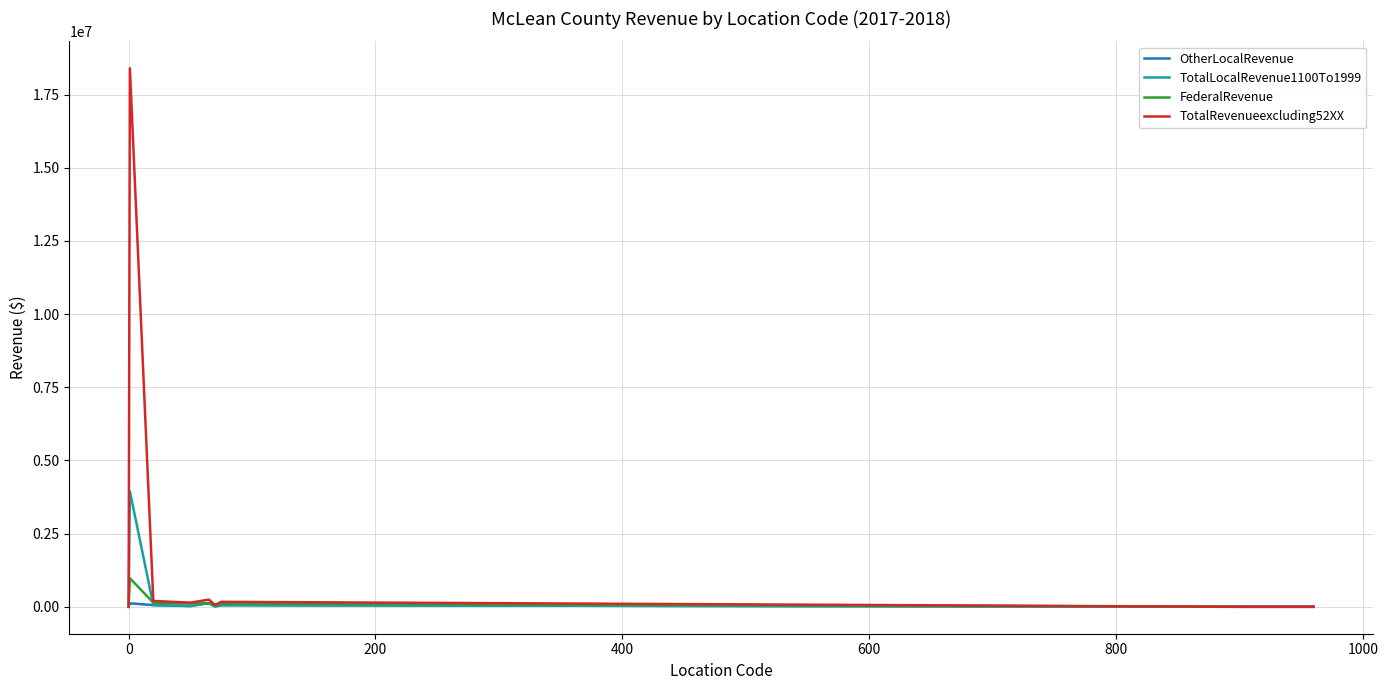

What is the highest value of the TotalRevenueexcluding52XX series?

18398972.0